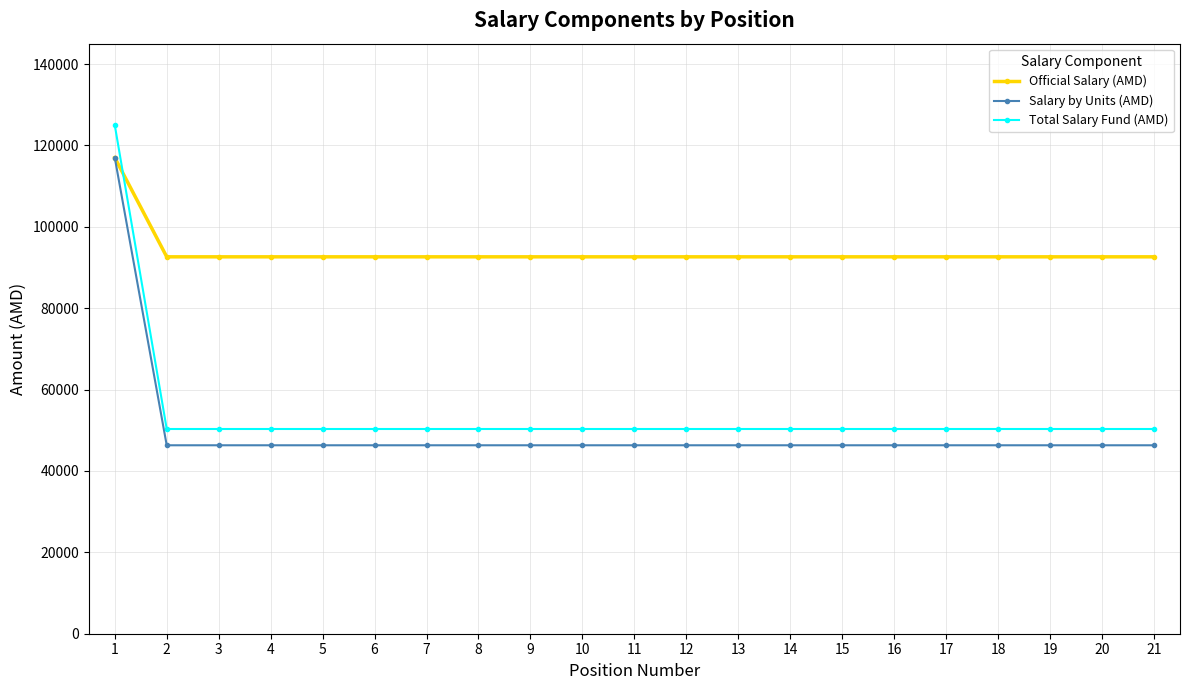

What is the value of the Total Salary Fund (AMD) point at the 2nd from the left?

50309